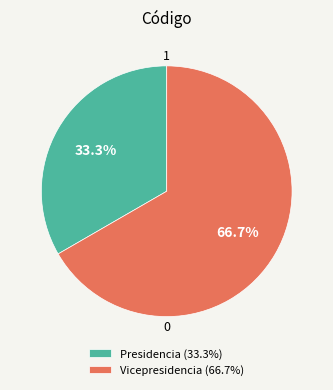

Is it true that Presidencia is 33% of the pie?

True